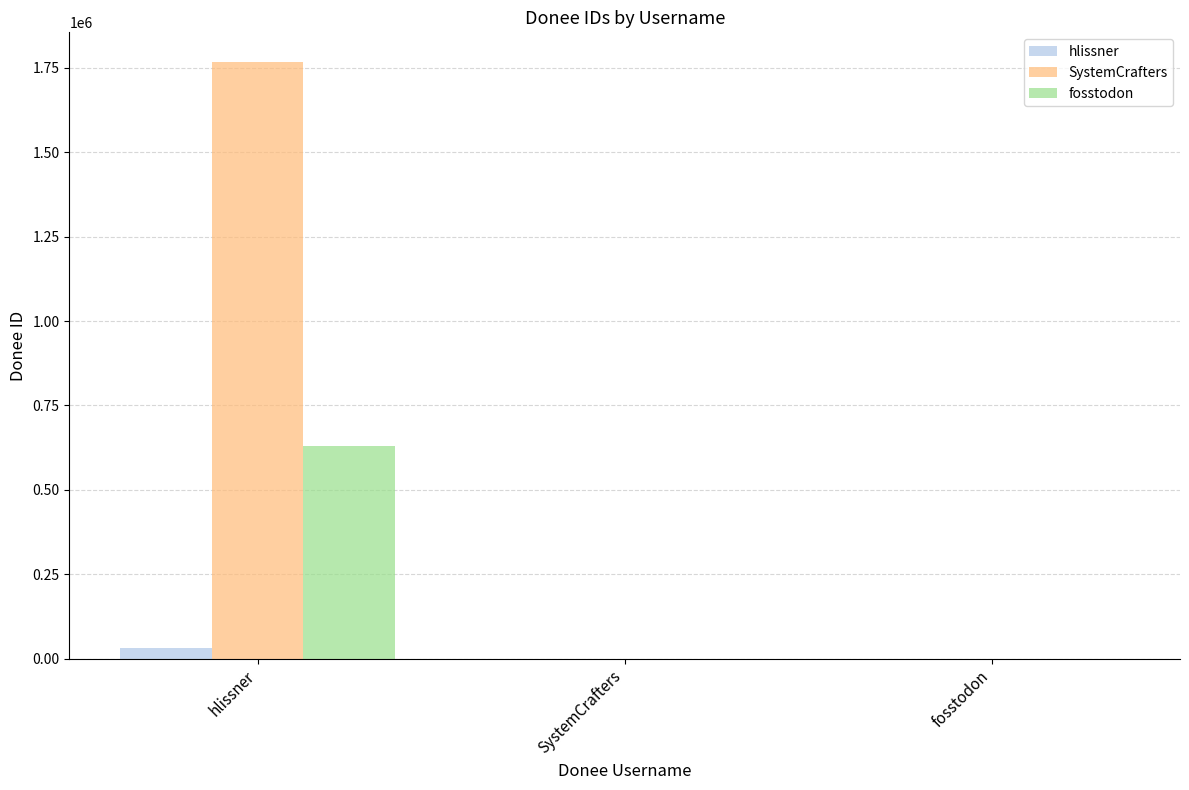

What is the highest value of the SystemCrafters series?

1767085